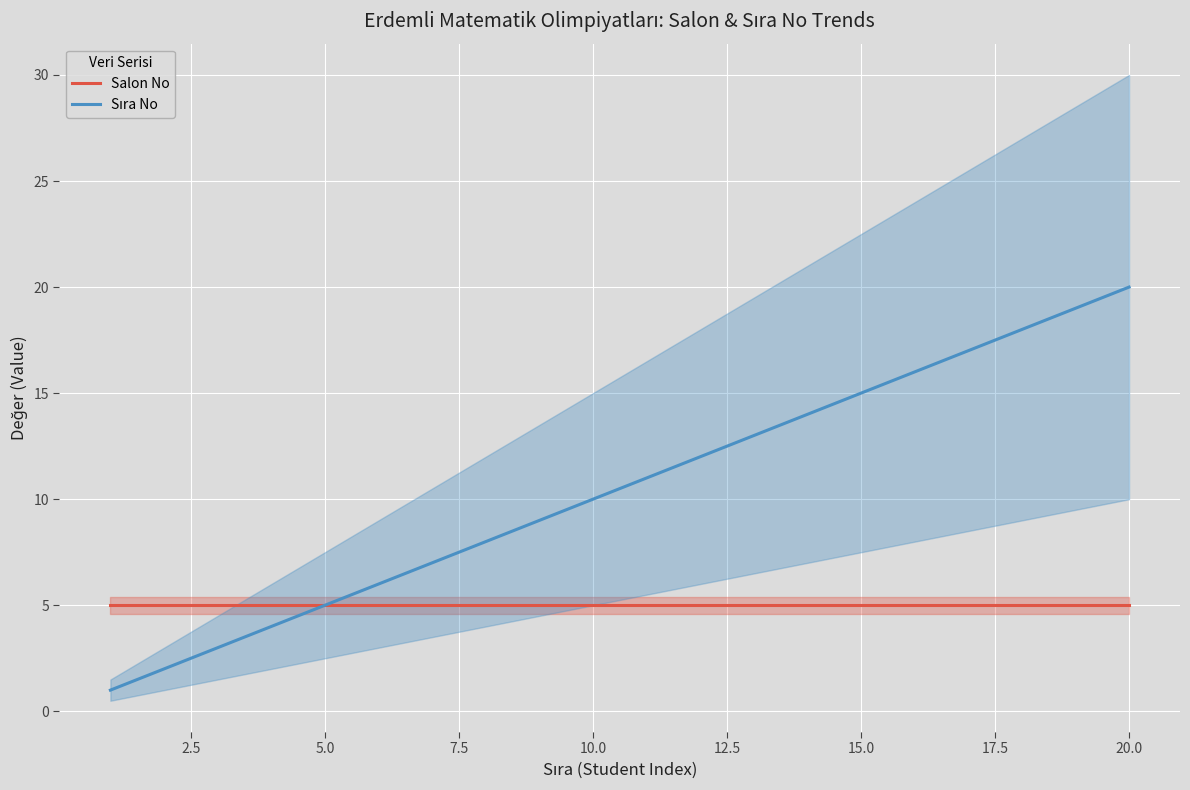

True or false: Sıra No and Salon No cross at least once.

False